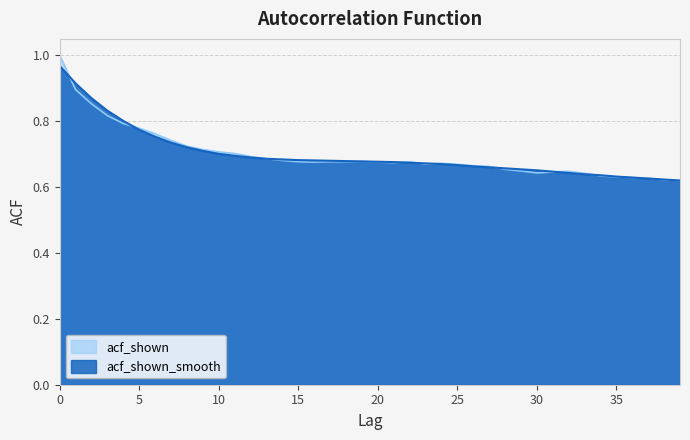

True or false: acf_shown and acf_shown_smooth intersect in this chart.

True